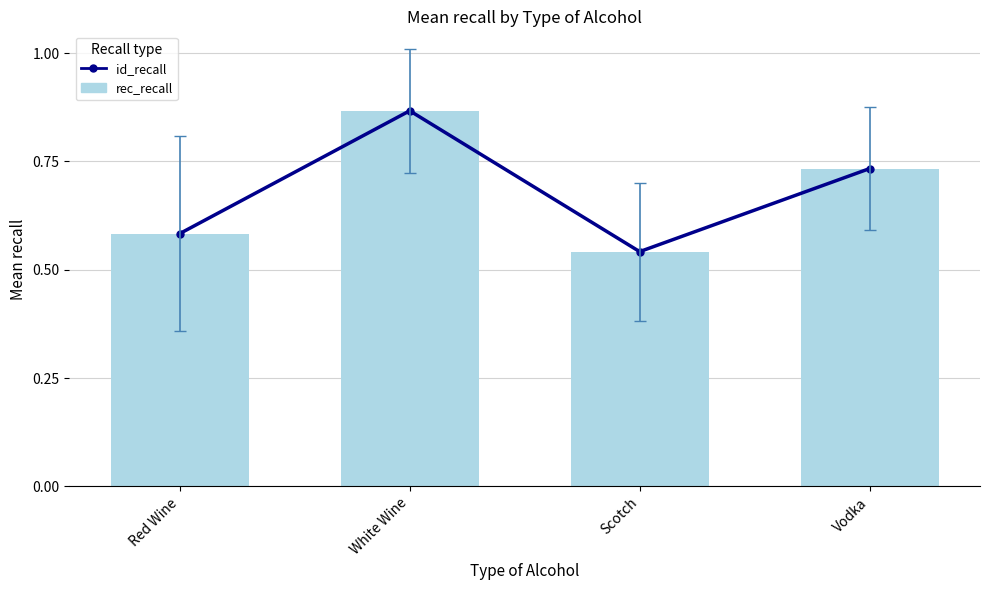

Which series has the largest range (max minus min)?

id_recall